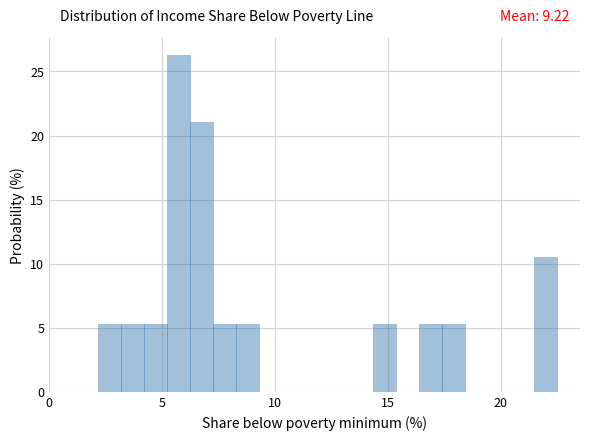

Around what value on the x-axis is the tallest bar? Give the approximate position of its centre, as read against the axis.

5.5